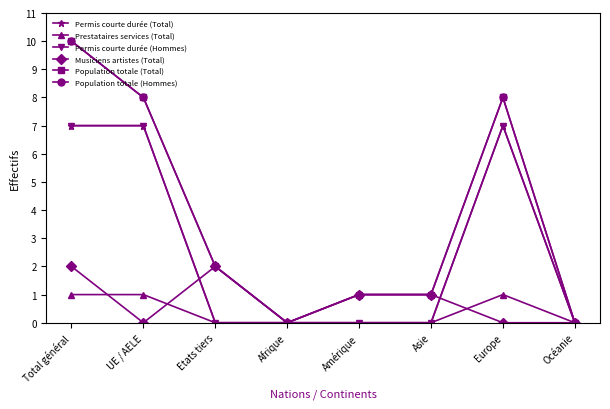

What is the difference between the second highest and minimum values in the Population totale (Hommes) series?

8